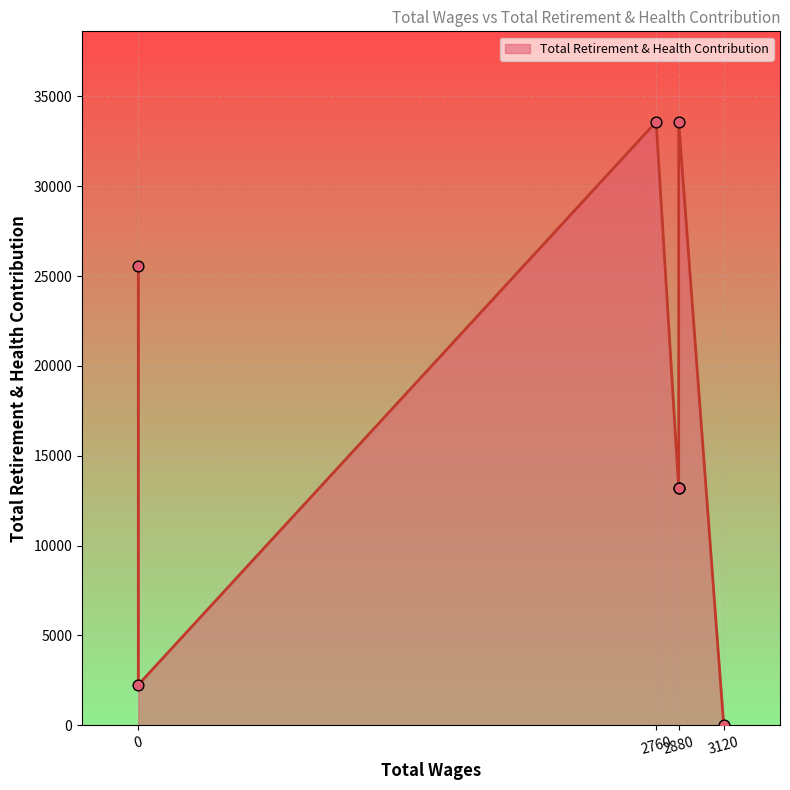

Approximately how many times larger is the value at 2760.0 compared to 0.0?

1.3